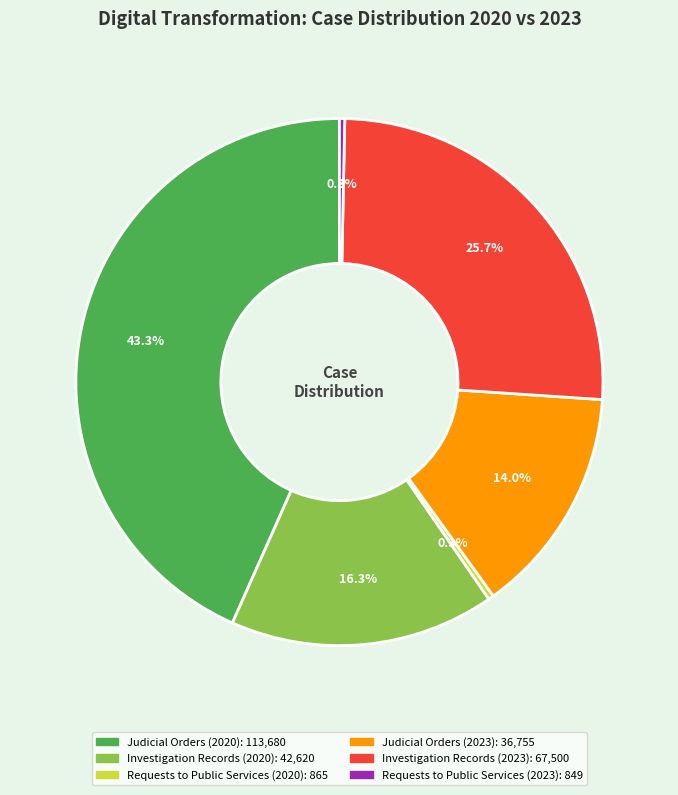

What is the largest slice in the pie chart?

Judicial Orders (2020)